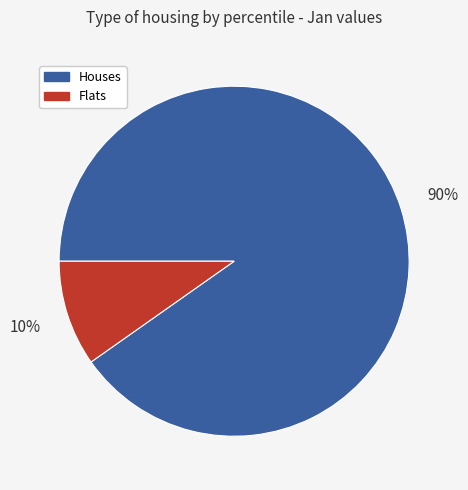

To the nearest percent, what is the difference between the largest and smallest slice percentages?

80%